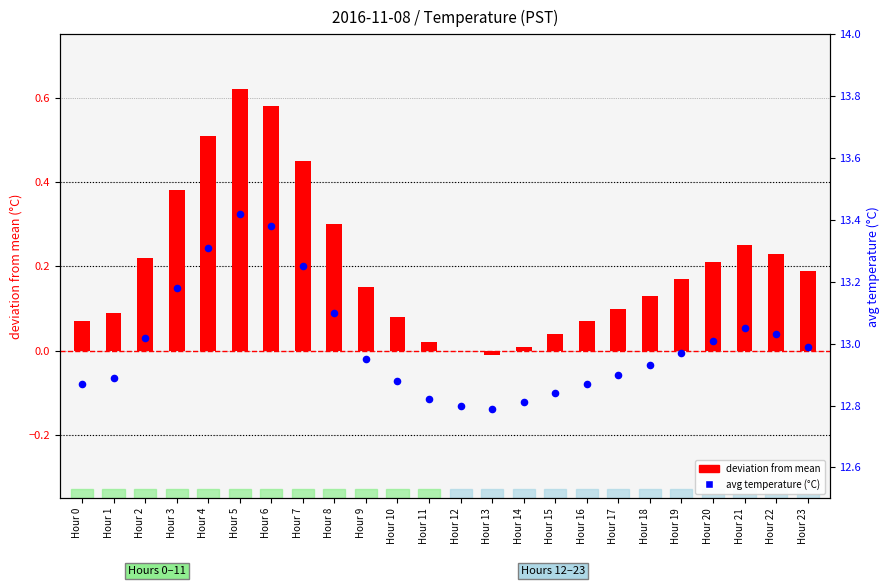

At how many categories does at least one series exceed 2?

24